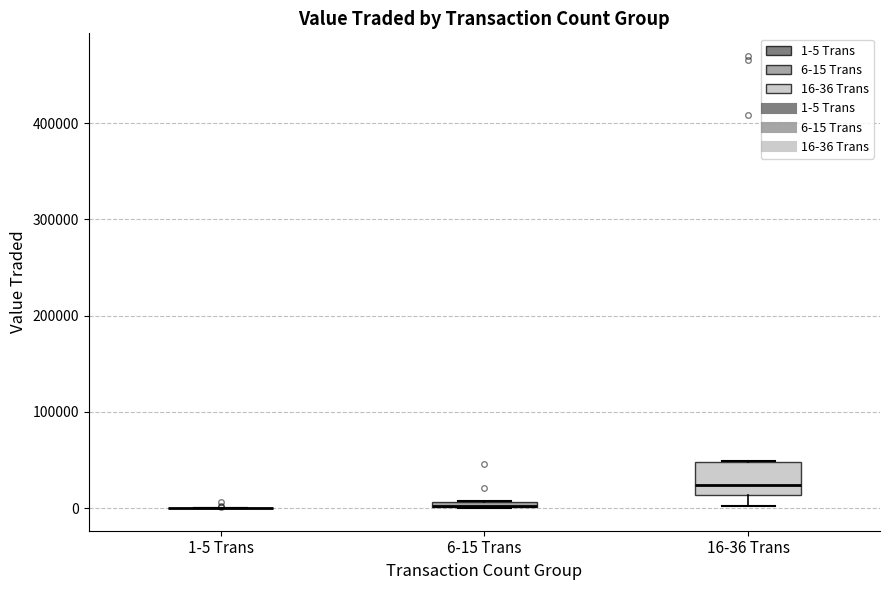

Comparing the boxes themselves (not the whiskers), which one is the tallest?

16-36 Trans